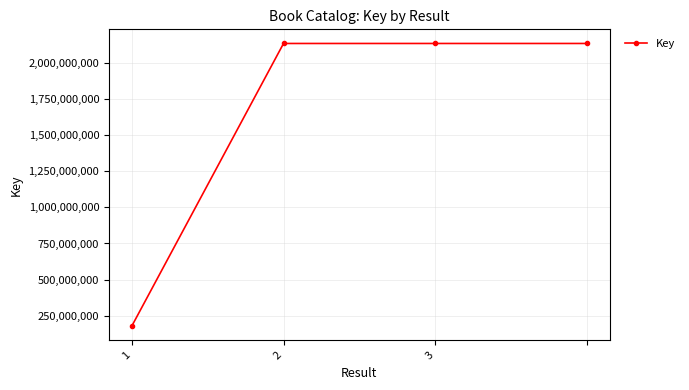

What is the value of the 4th point from the left?

2137711540